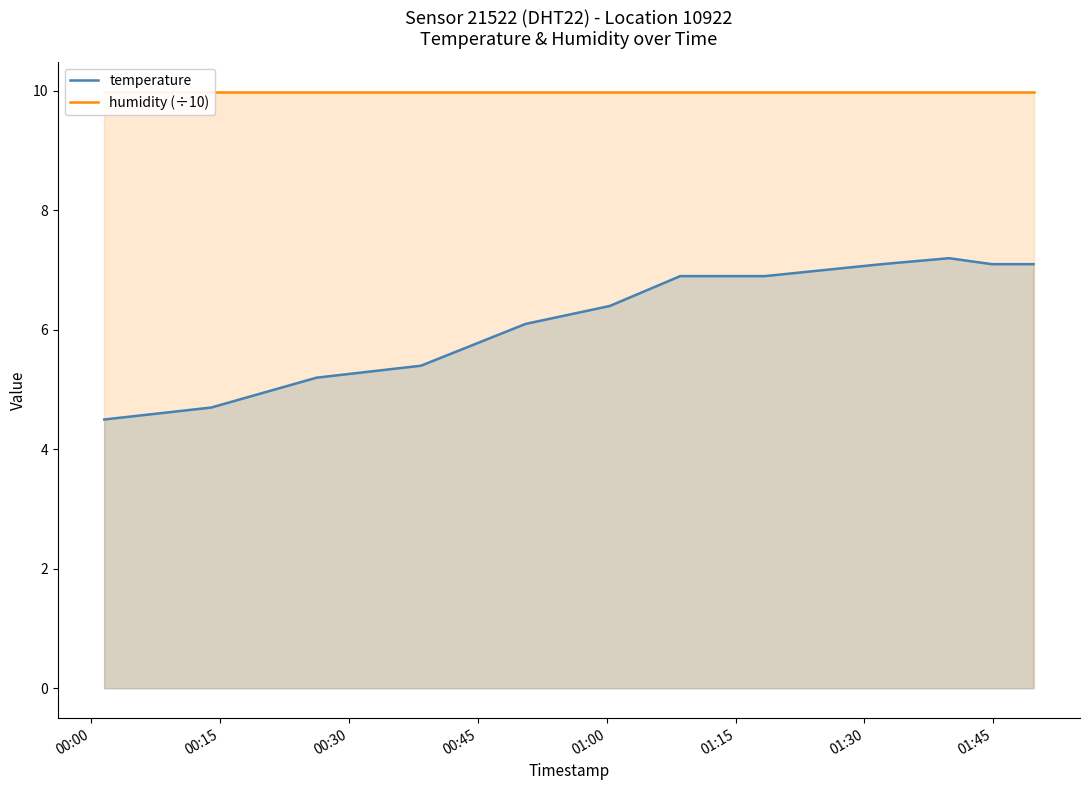

True or false: temperature has more than 2 points higher than both neighbors.

False